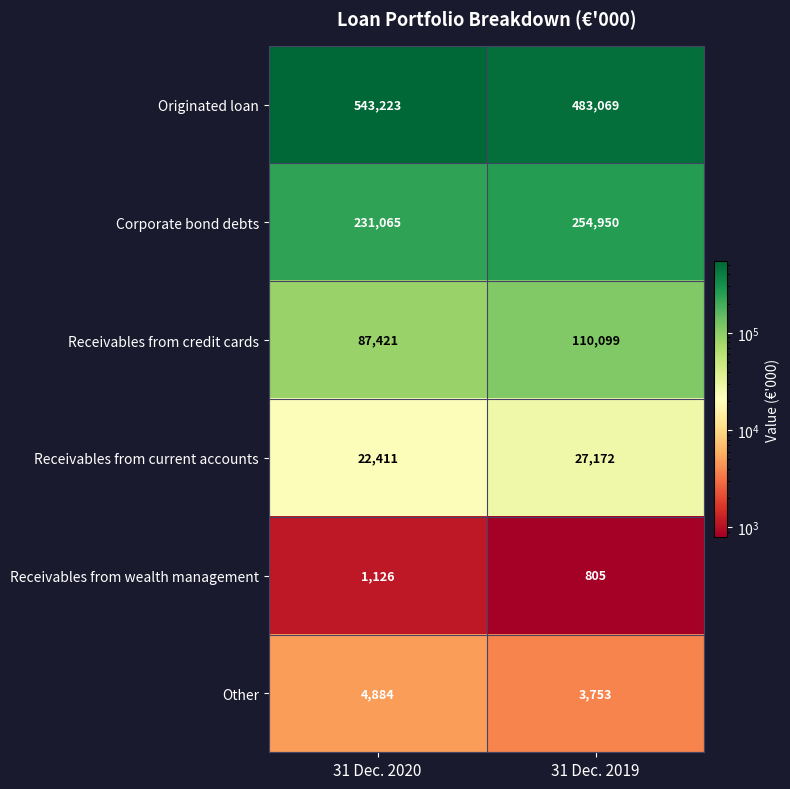

The Receivables from credit cards series shows 110099 at 31 Dec. 2019. True or false?

True